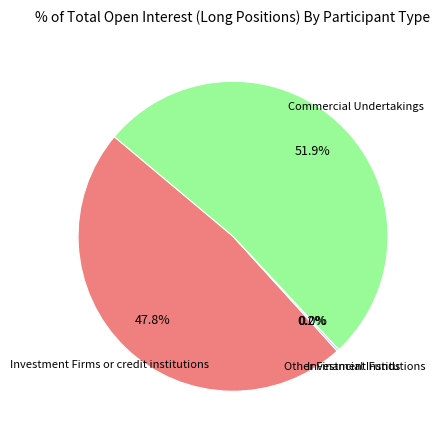

Which category has the biggest portion of the pie?

Commercial Undertakings